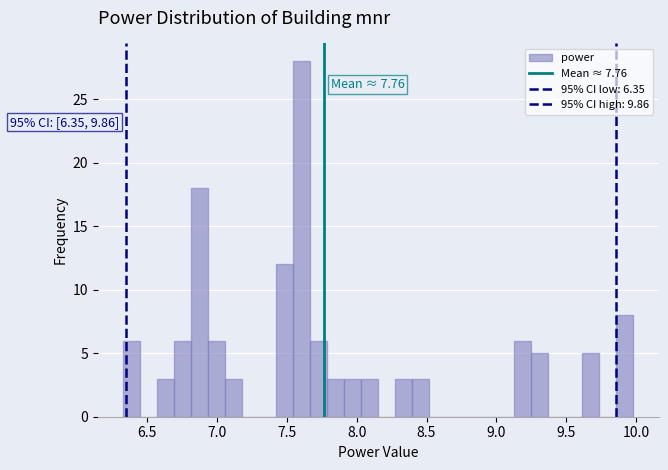

Around what value on the x-axis is the tallest bar? Give the approximate position of its centre, as read against the axis.

7.60